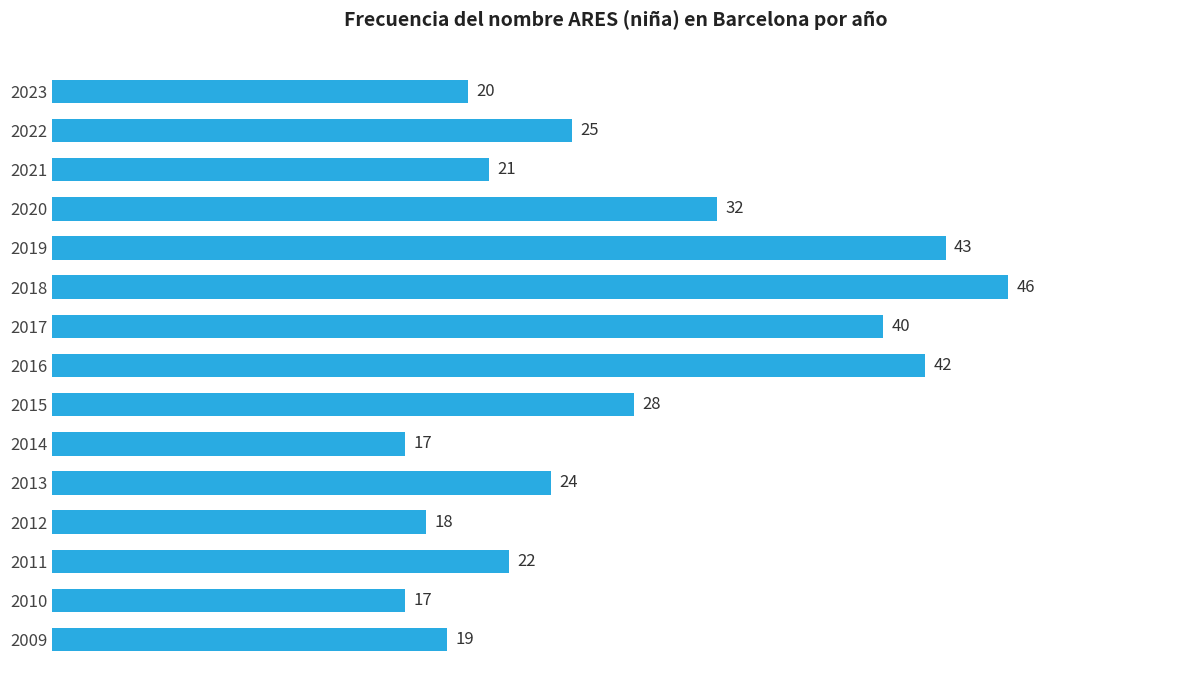

What is the difference between the maximum and minimum values?

29